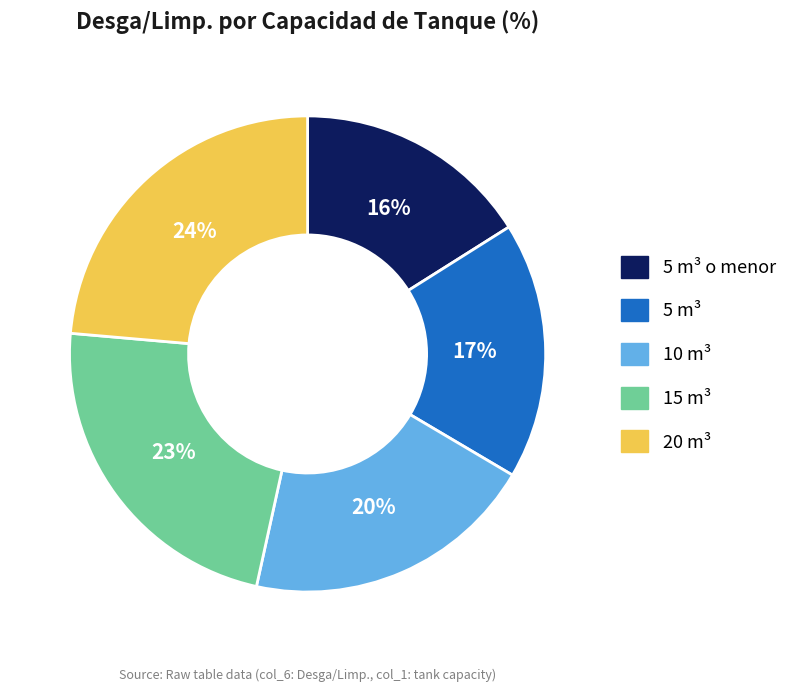

Is there any slice that represents more than half of the pie?

No